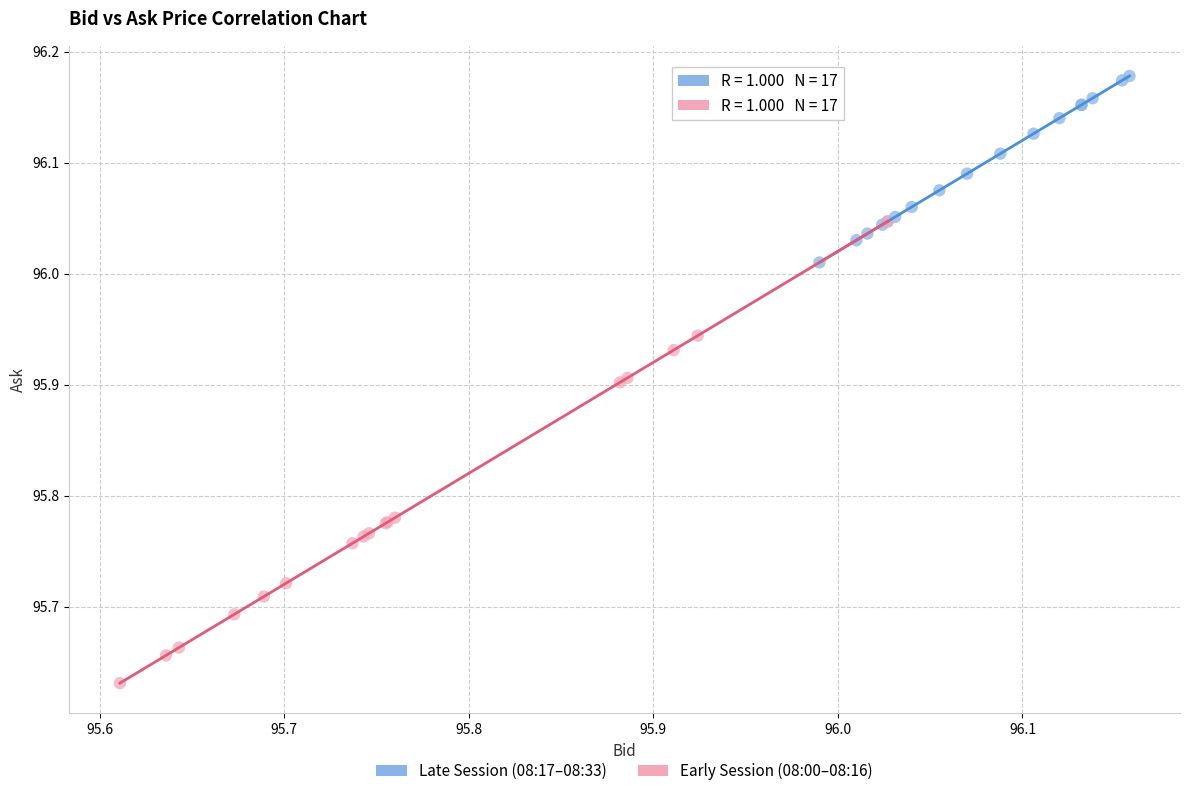

Which series has the largest Y range (max minus min)?

Early Session (08:00–08:16)